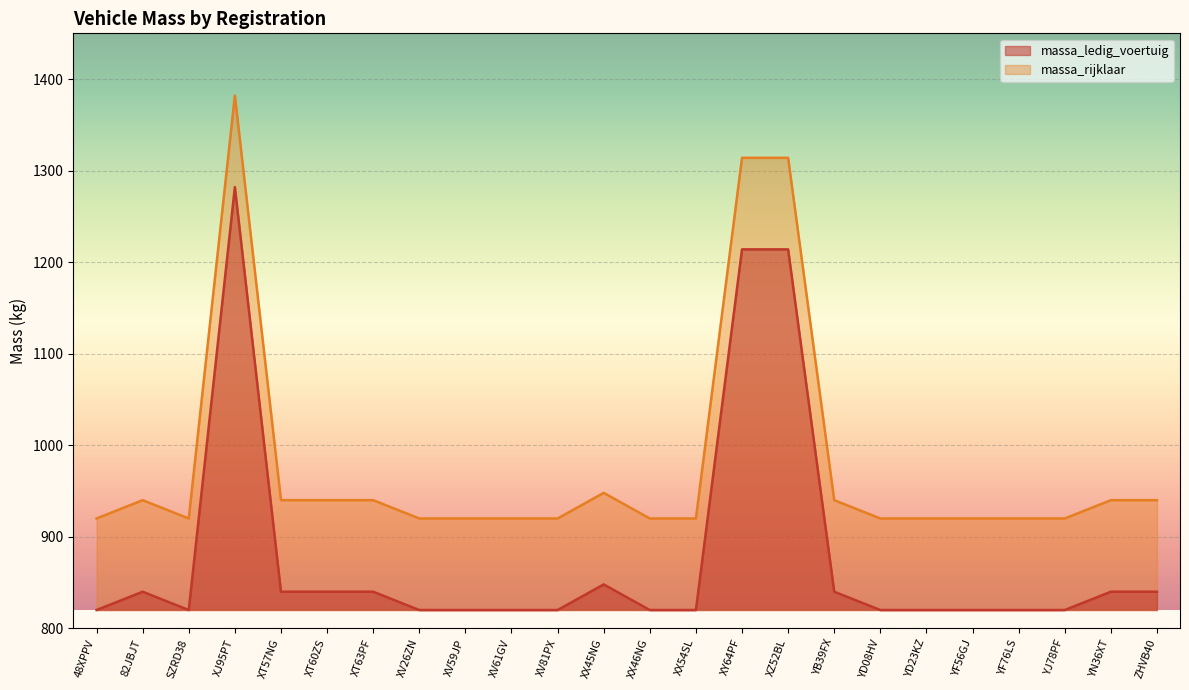

What is the average value of the massa_rijklaar series?

979